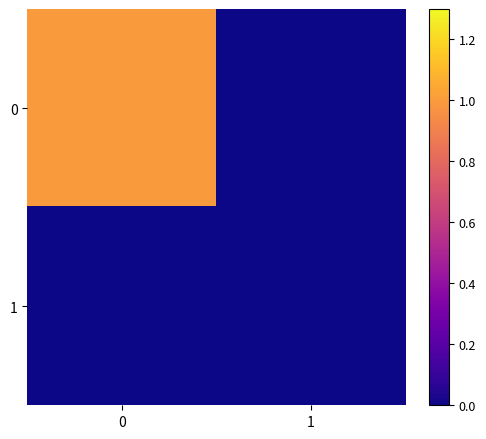

Rank the series at 1 from highest to lowest value.

0, 1